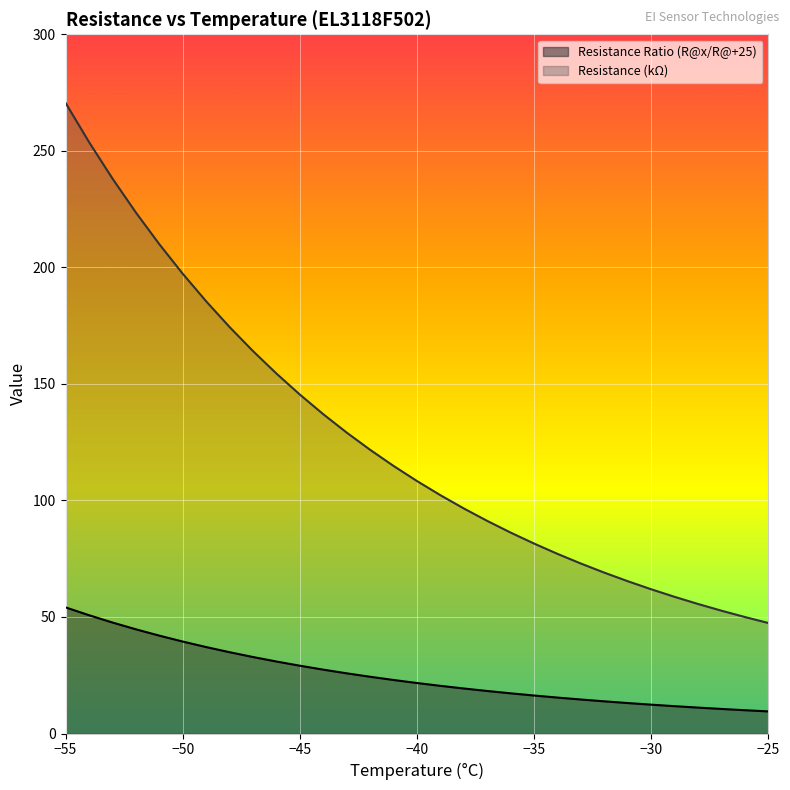

Which series has the largest range (max minus min)?

Resistance (kΩ)